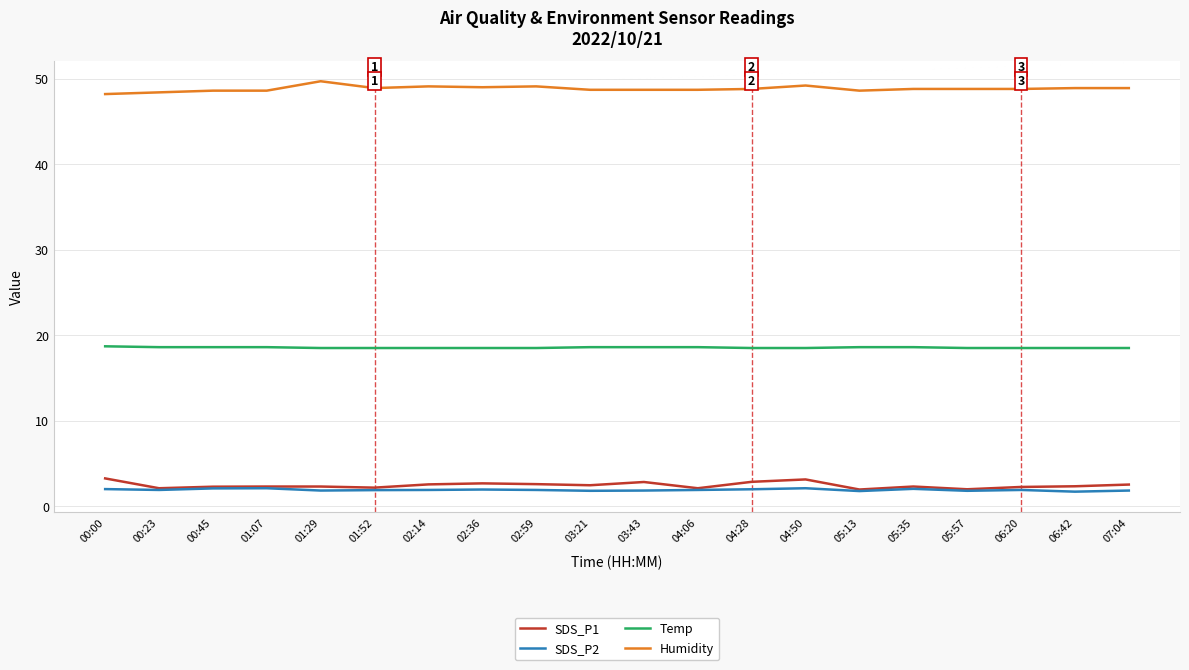

True or false: SDS_P1 and Temp cross at least once.

False